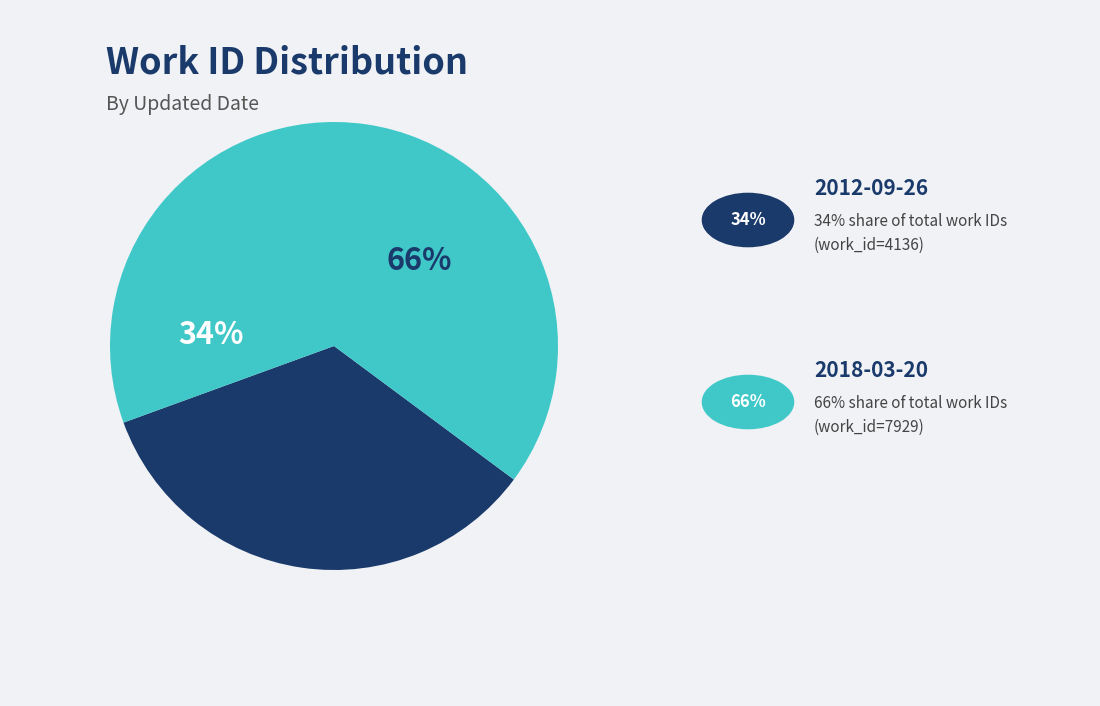

To the nearest percent, what is the average slice percentage?

50%